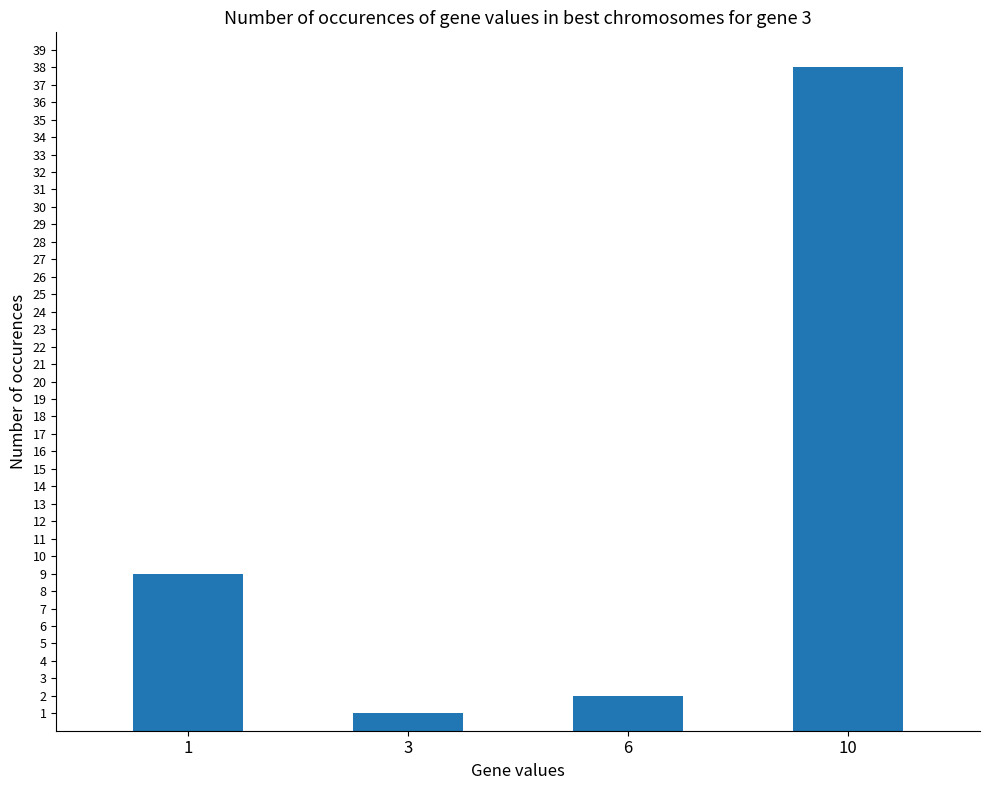

What is the greatest value displayed?

38